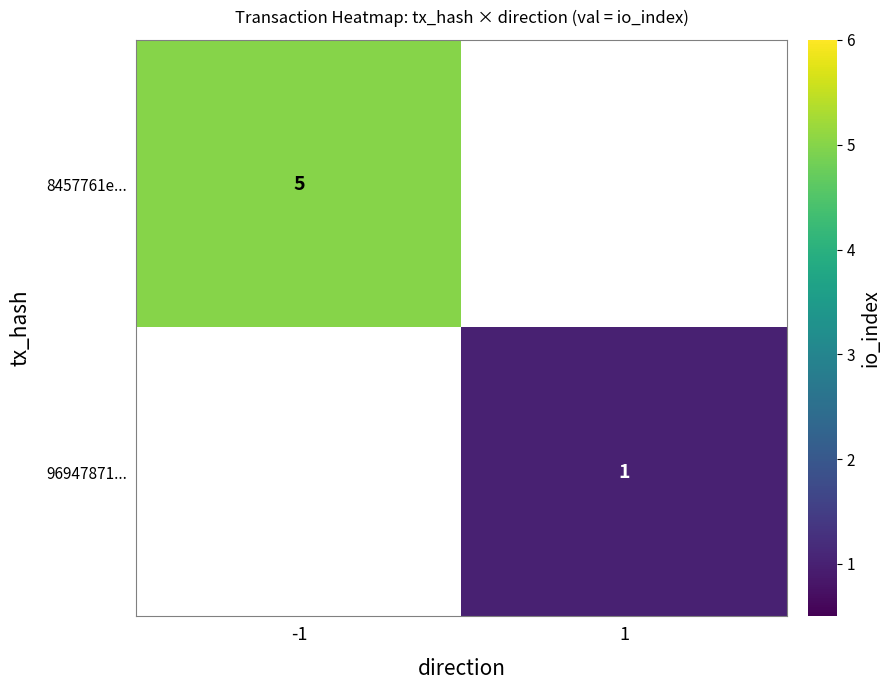

True or false: 96947871... has a value of 2 at 1.

False